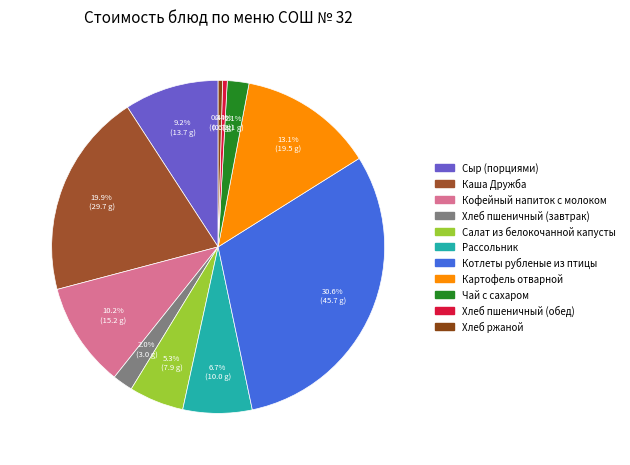

Which has a higher value, Хлеб пшеничный (обед) or Котлеты рубленые из птицы?

Котлеты рубленые из птицы